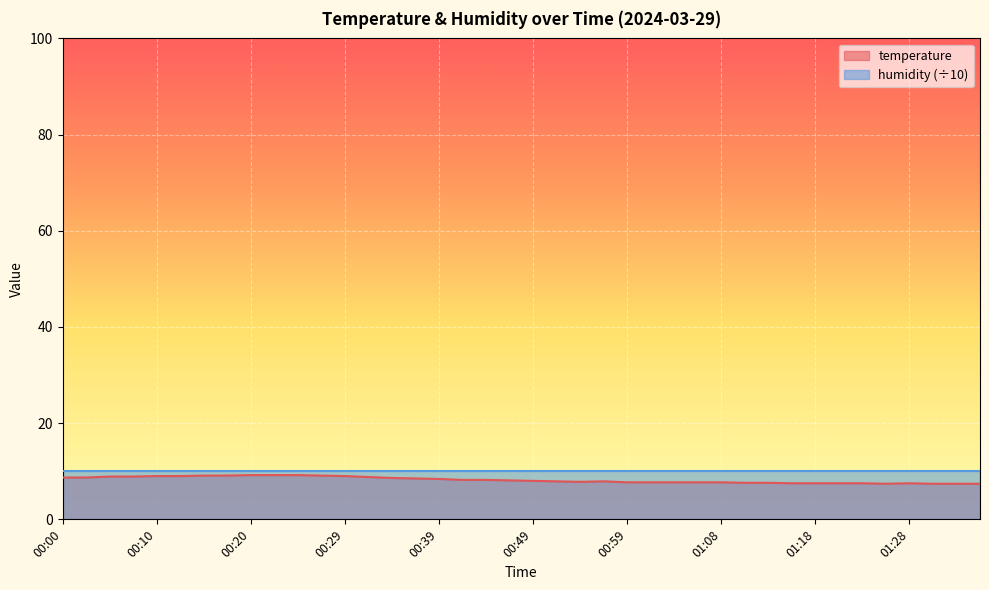

True or false: there are more than 0 points higher than both neighbors.

True